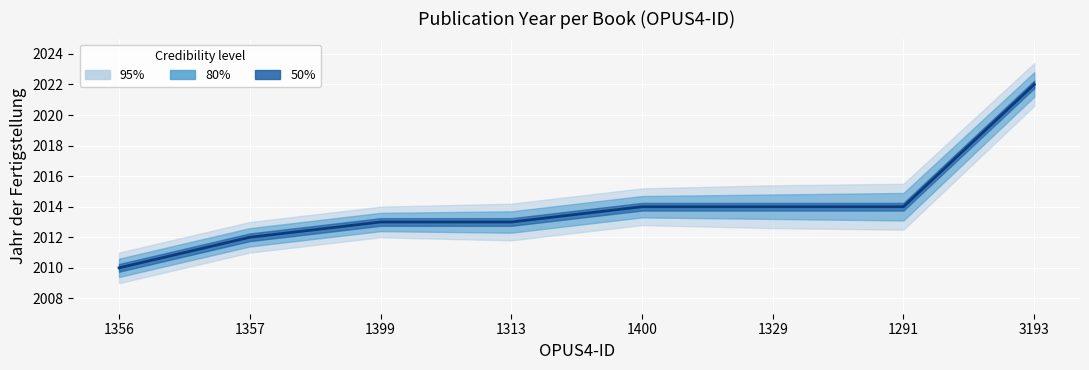

What is the difference between the maximum and second lowest values in the upper_80 series?

10.2